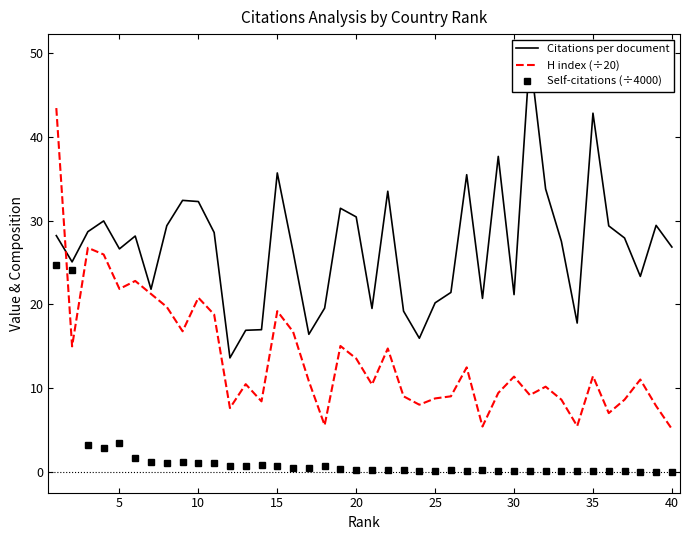

How many values in the Citations per document series are below 27?

19